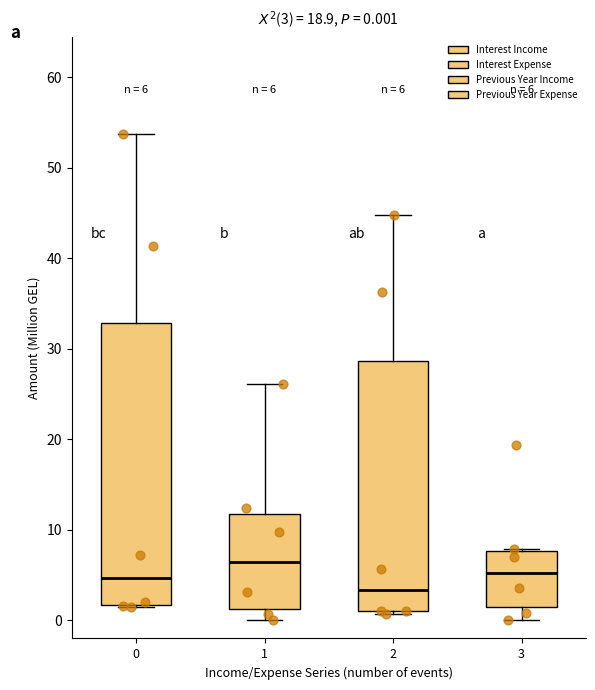

Which box's median line is the lowest?

2